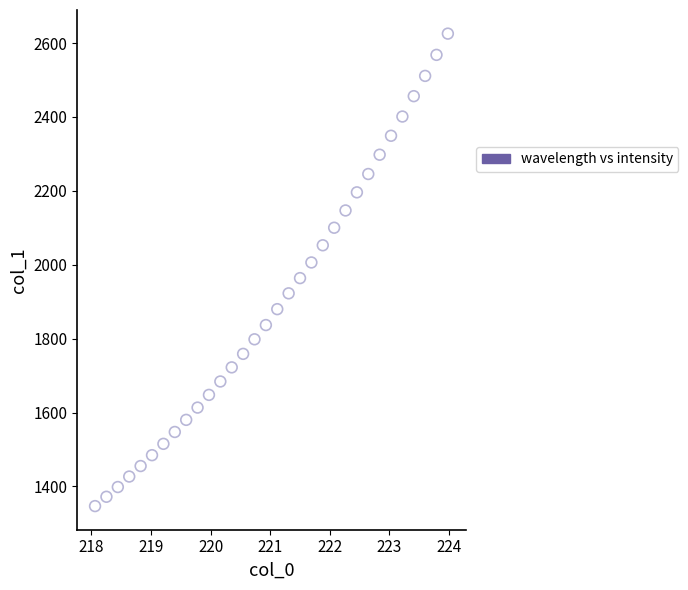

What is the range of X values (max minus min)?

5.9